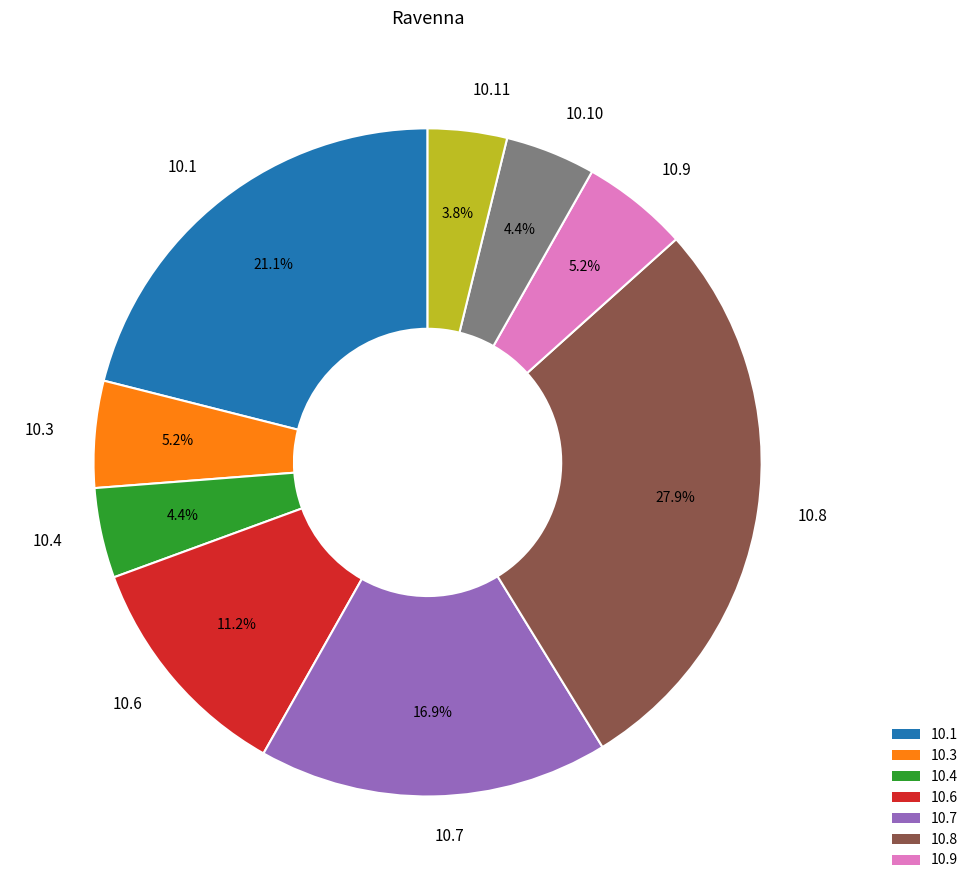

What portion of the pie excludes 10.7?

83.1%